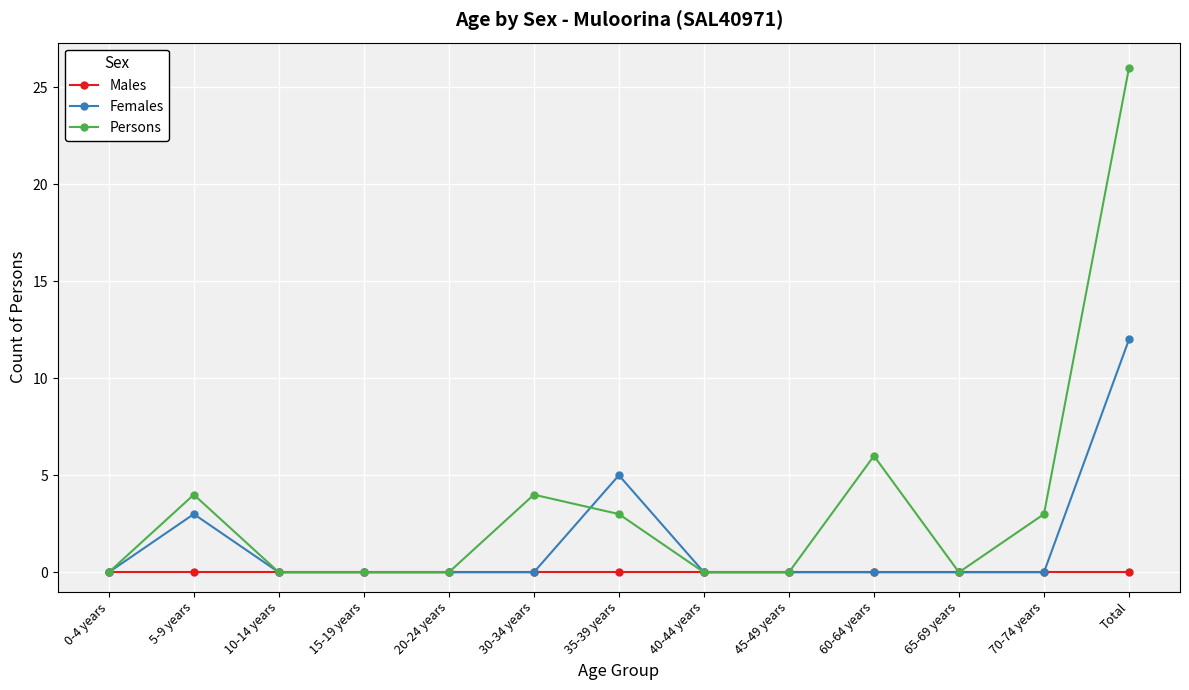

Does the chart have visible grid lines?

Yes